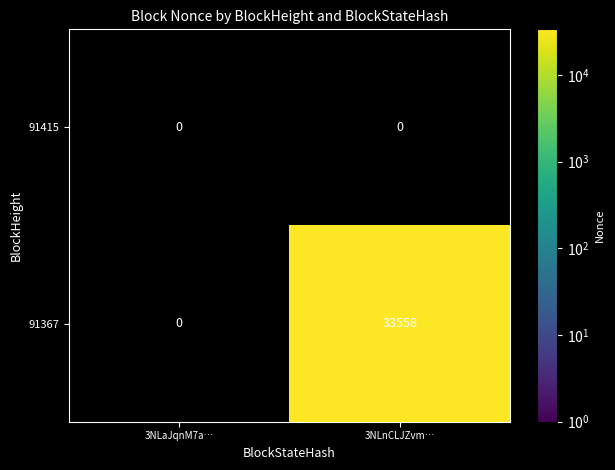

The 91367 series shows 54106 at 3NLnCLJZvm…. True or false?

False